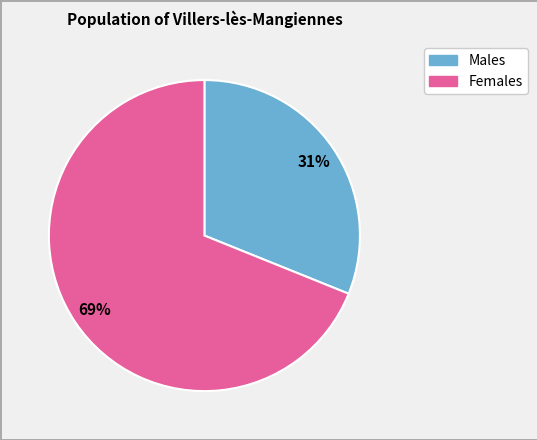

Is there any slice that represents more than half of the pie?

Yes